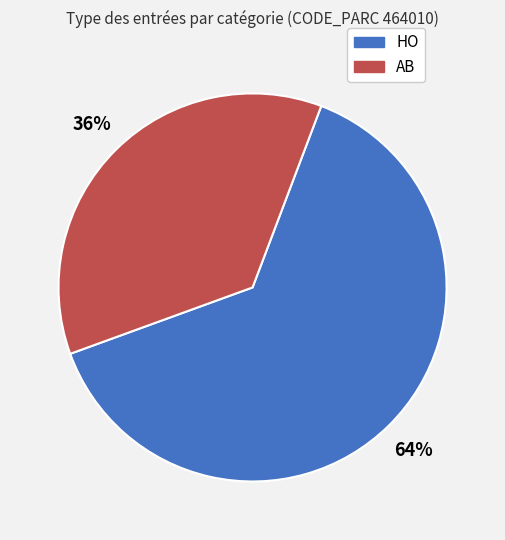

The HO slice represents 53% of the pie. True or false?

False